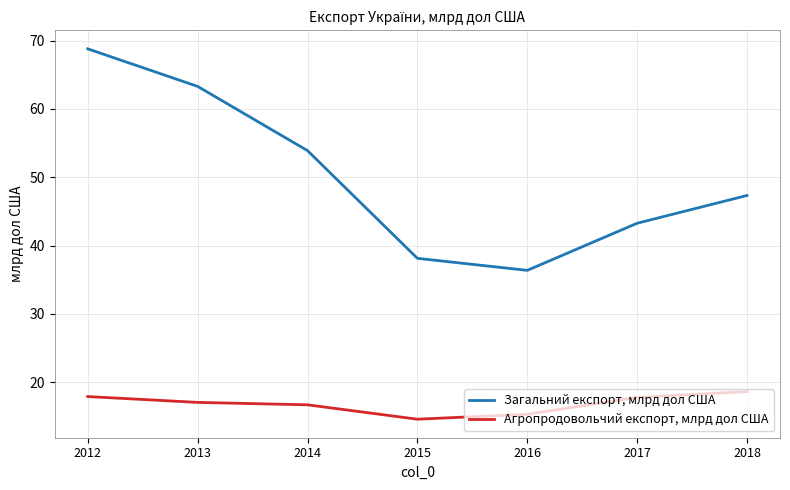

What is the sum of all Агропродовольчий експорт, млрд дол США values?

117.8